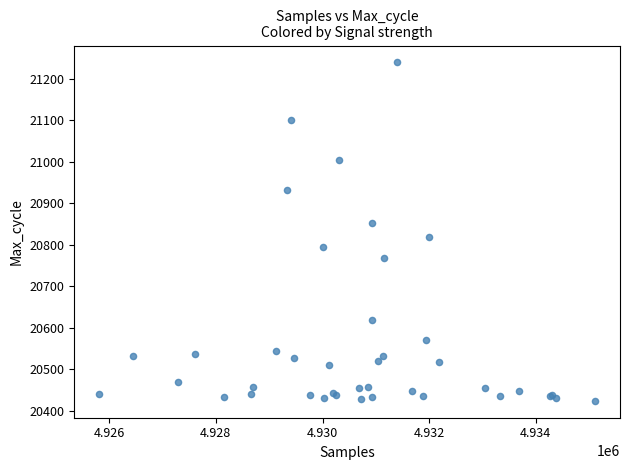

What Y value in the scatter plot is closest to 20831?

20819